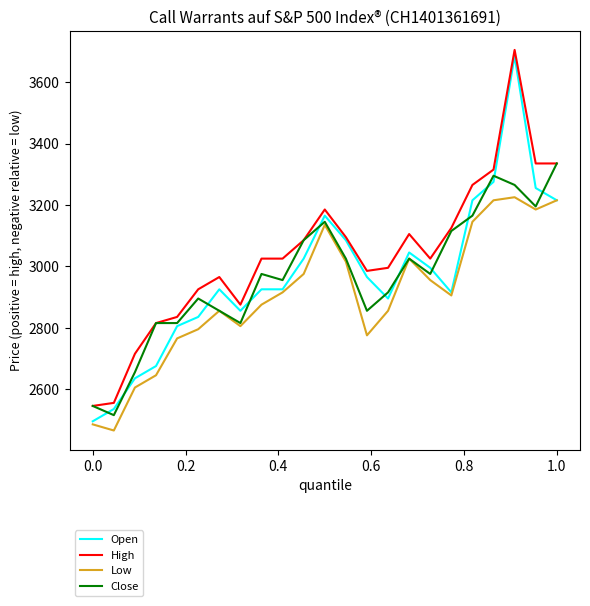

Which series has the widest spread of values?

Open